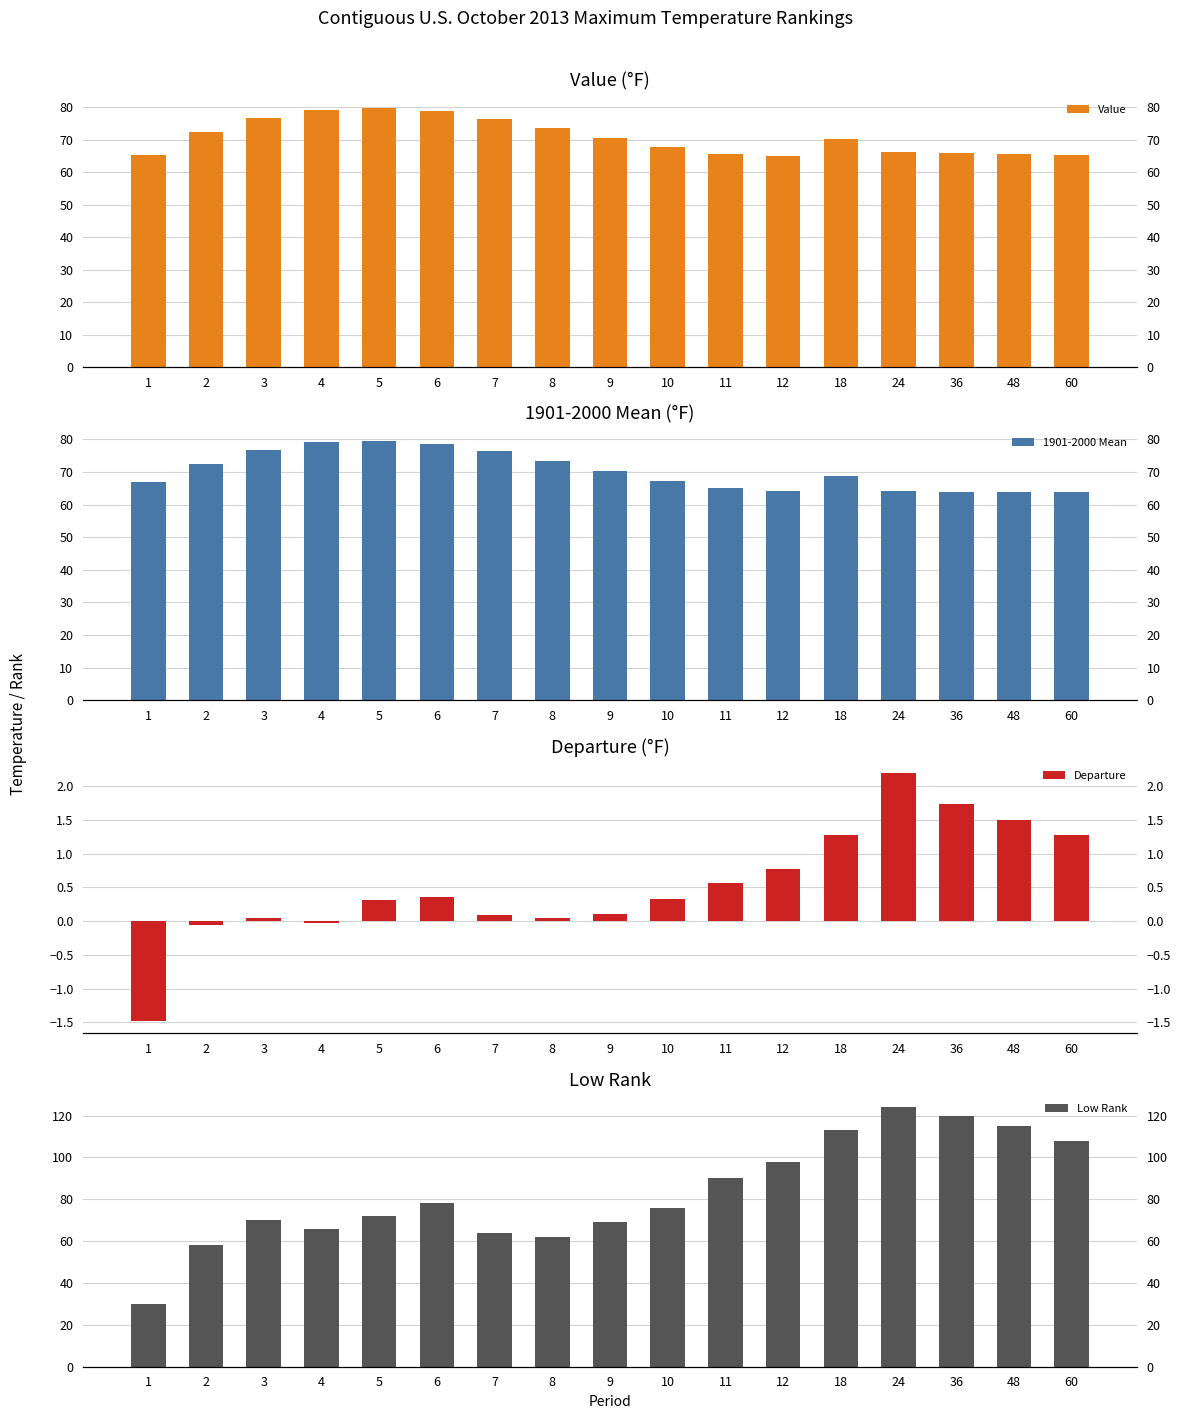

True or false: Departure has a value of 0.9 at 60.

False